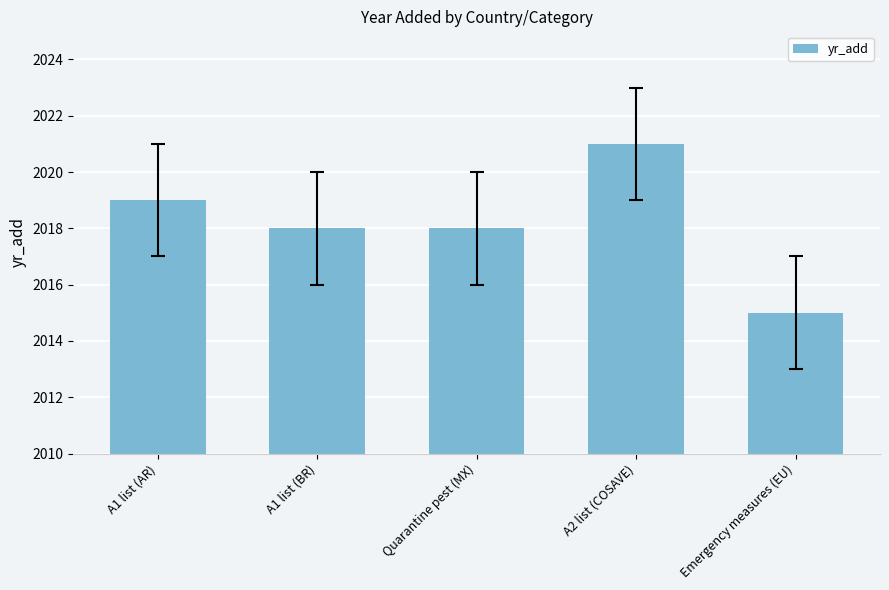

Is it true that the value at Quarantine pest (MX) is 2902?

False